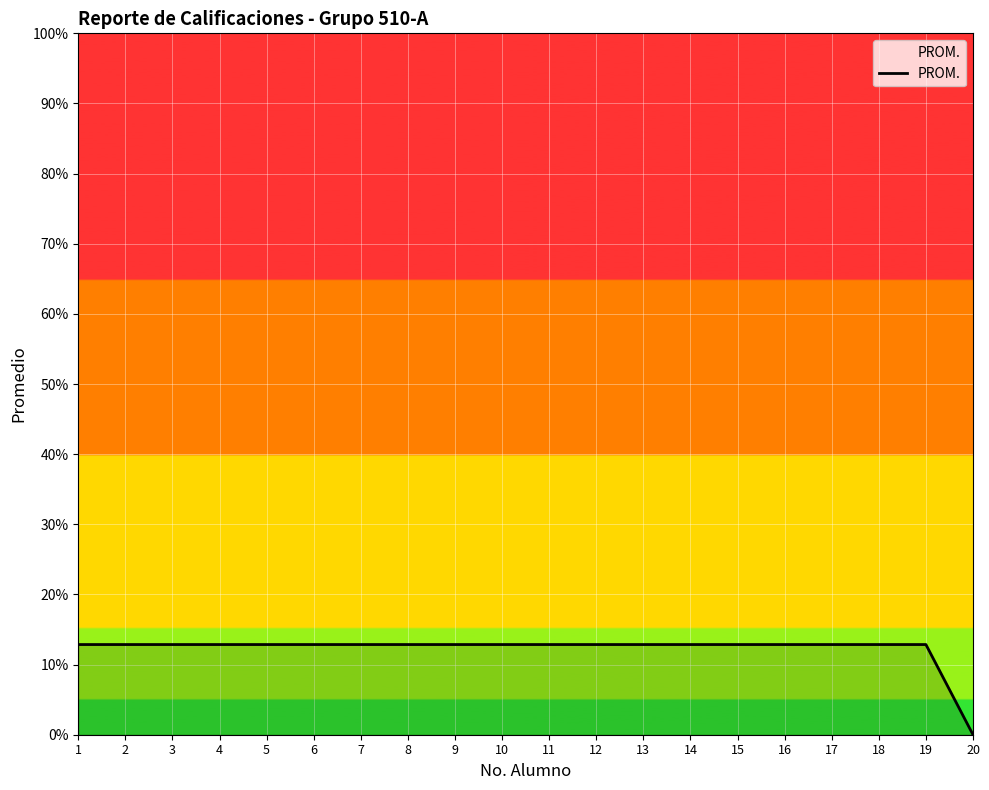

Where is the data nearest to the value 6?

20